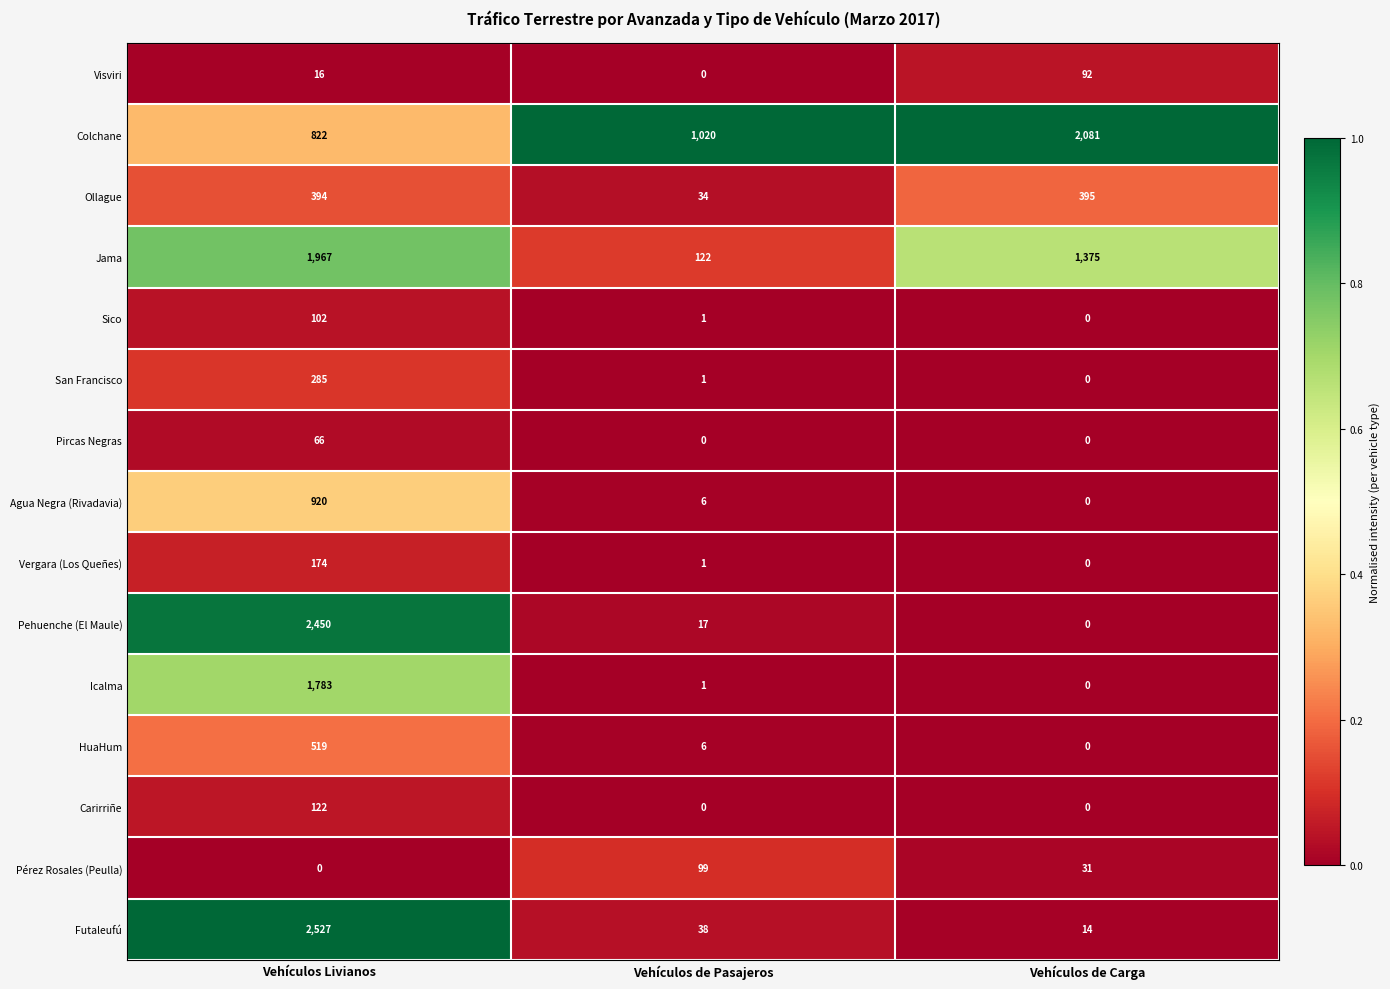

True or false: HuaHum has a value of 9 at Vehículos de Pasajeros.

False